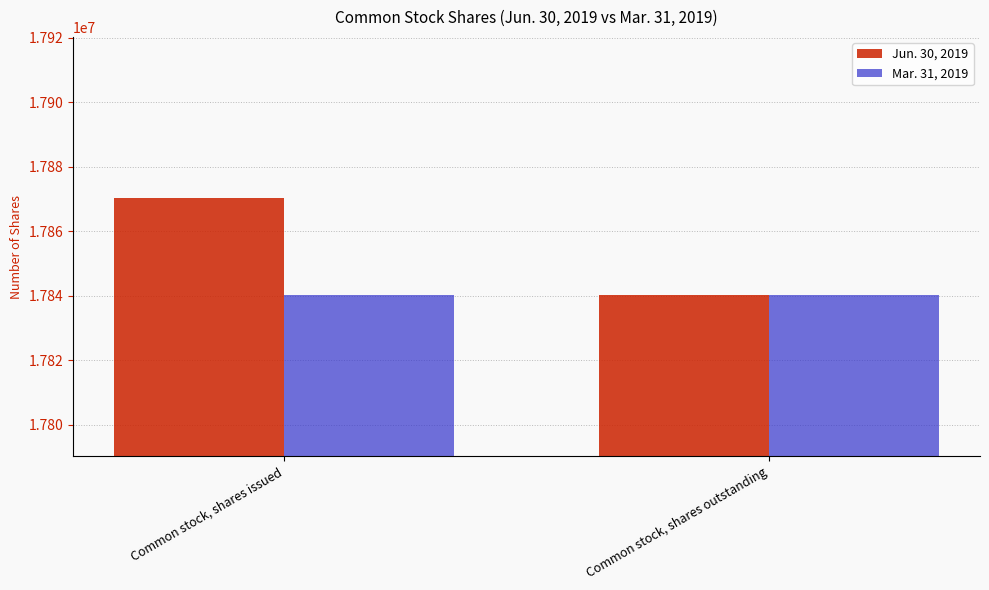

What is the minimum value for Jun. 30, 2019?

17840261